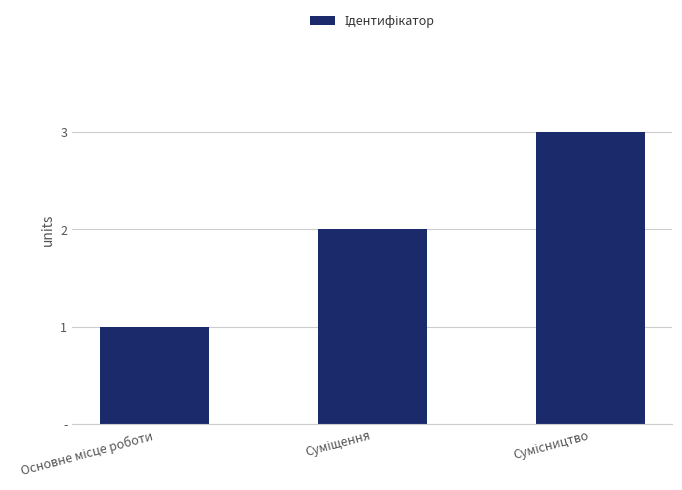

The value at Основне місце роботи is 1. True or false?

True